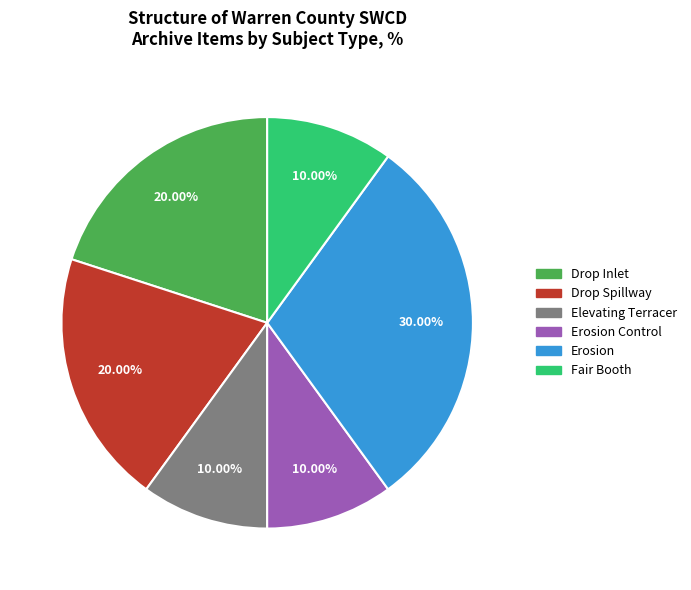

To the nearest percent, what is the difference between the largest and smallest slice percentages?

20%